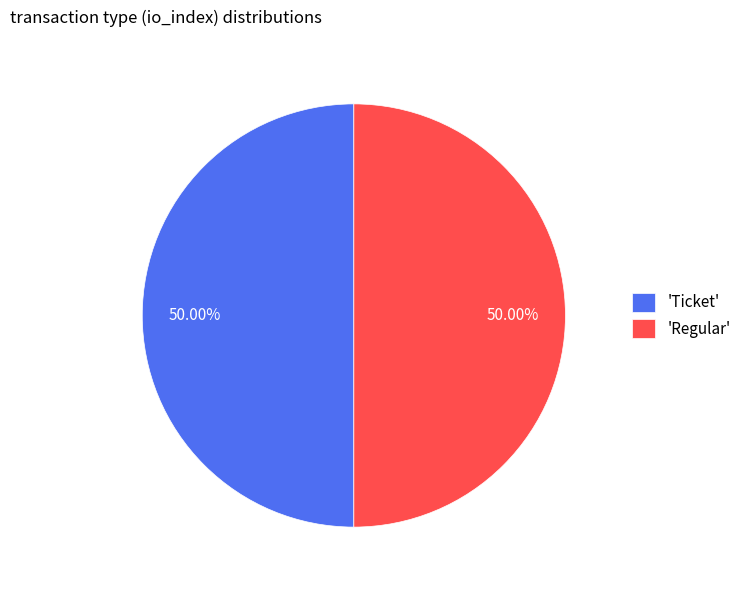

Approximately how many times larger is the value at 'Ticket' compared to 'Regular'?

1.0